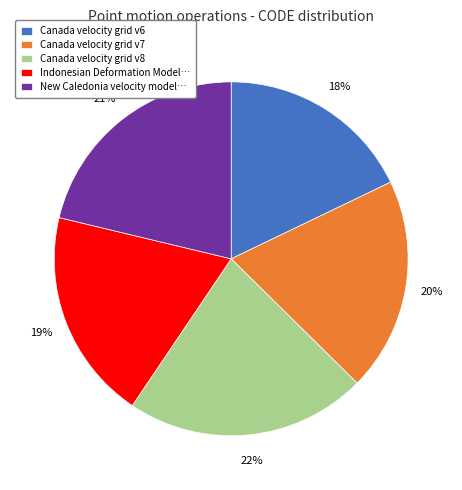

Approximately how many times larger is the value at New Caledonia velocity model… compared to Canada velocity grid v7?

1.1